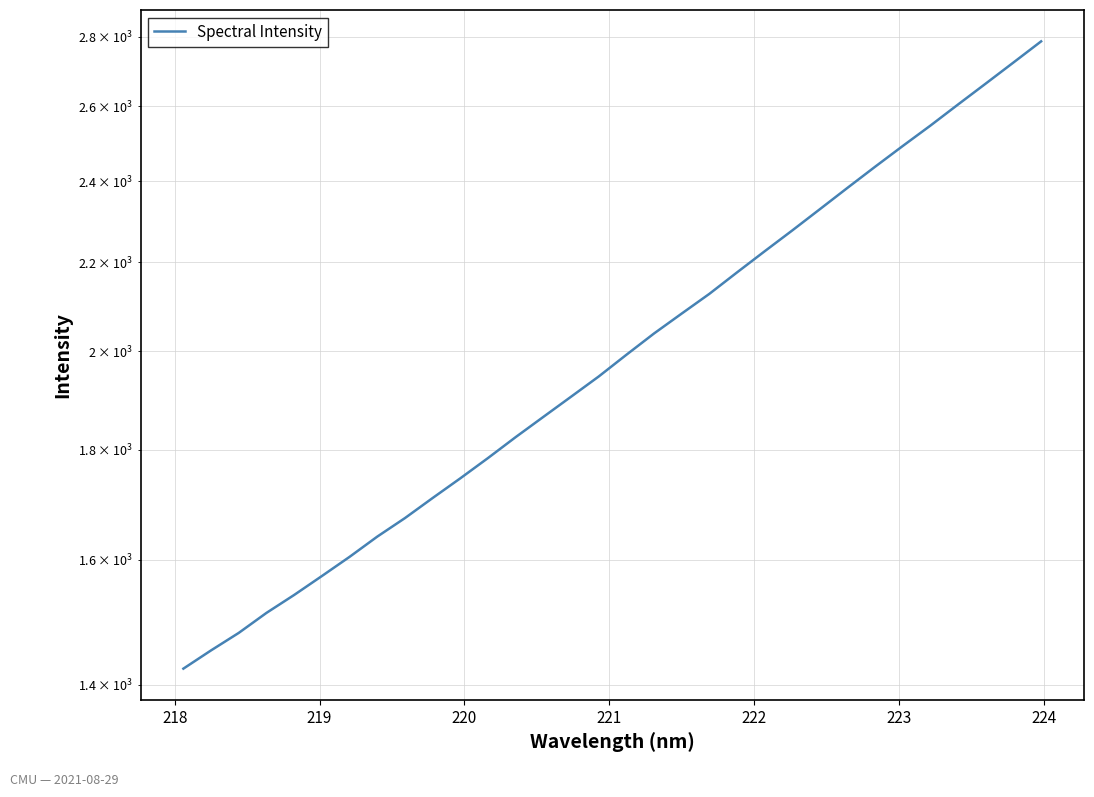

What is the sum of all values?

64574.9